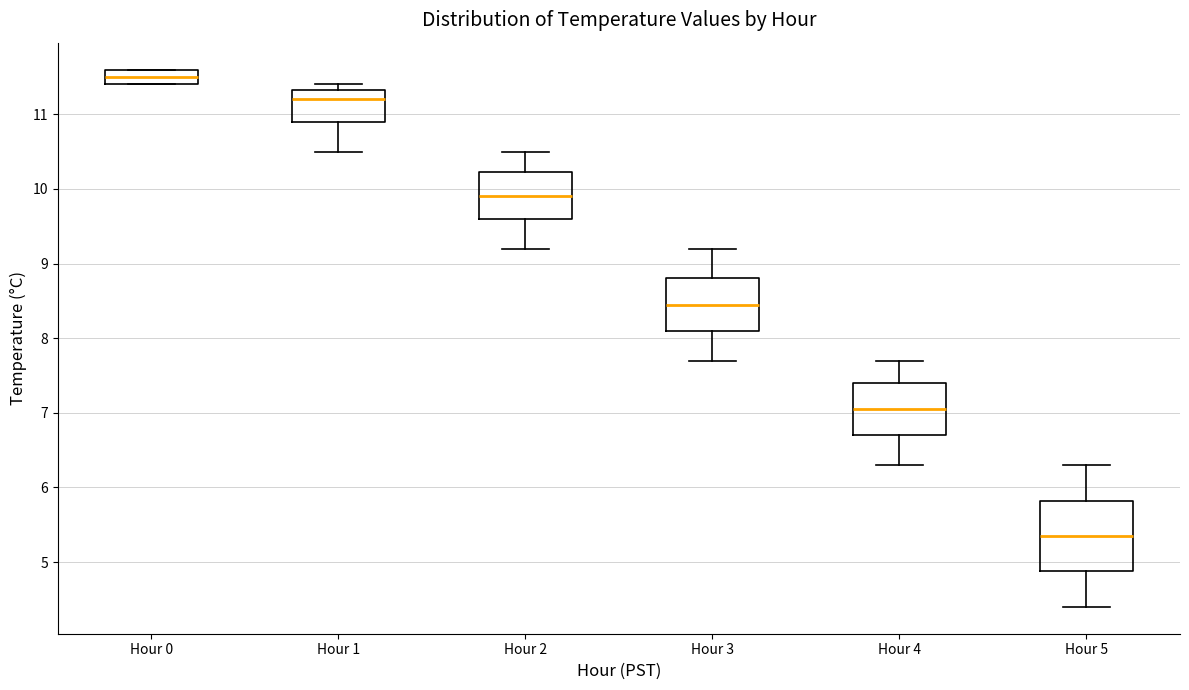

Where is the lower edge of the box for Hour 0 on the y-axis? The values are not printed on the chart, so give them approximately, as read against the axis.

11.4